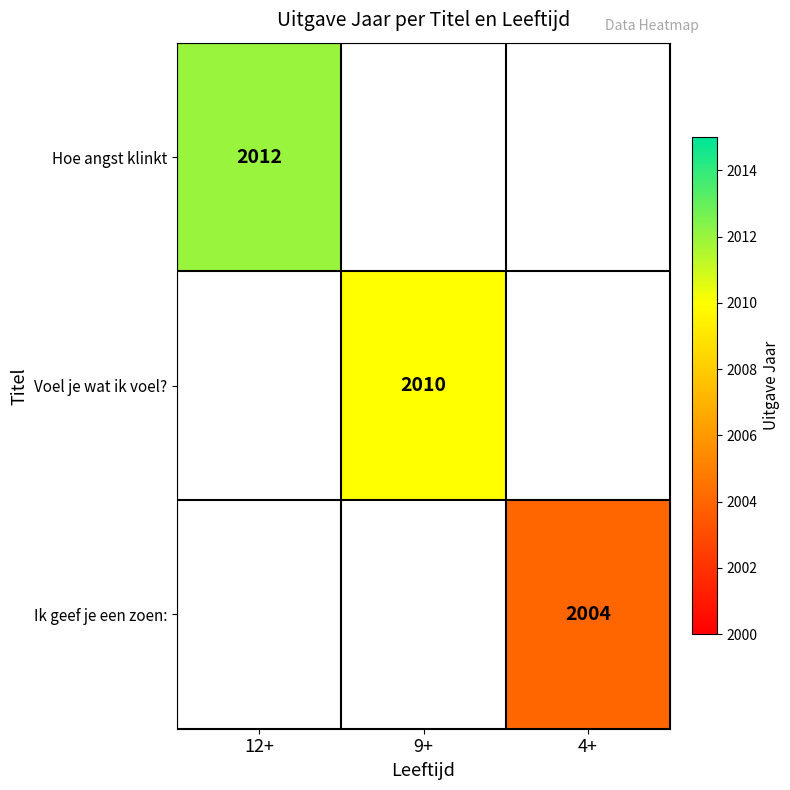

What is the maximum value shown in the chart?

2012.0